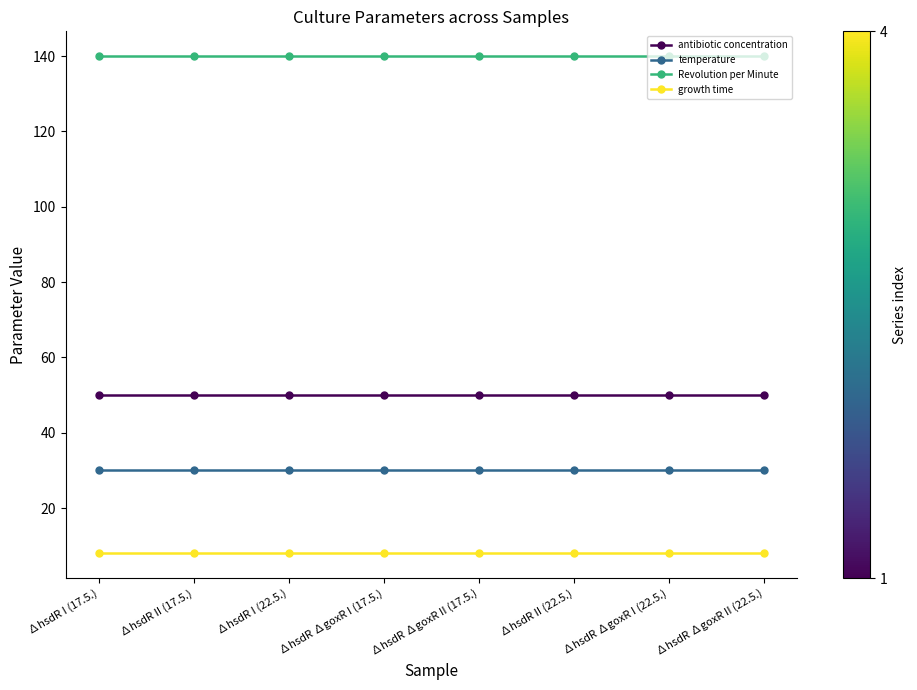

True or false: antibiotic concentration and growth time cross at least once.

False